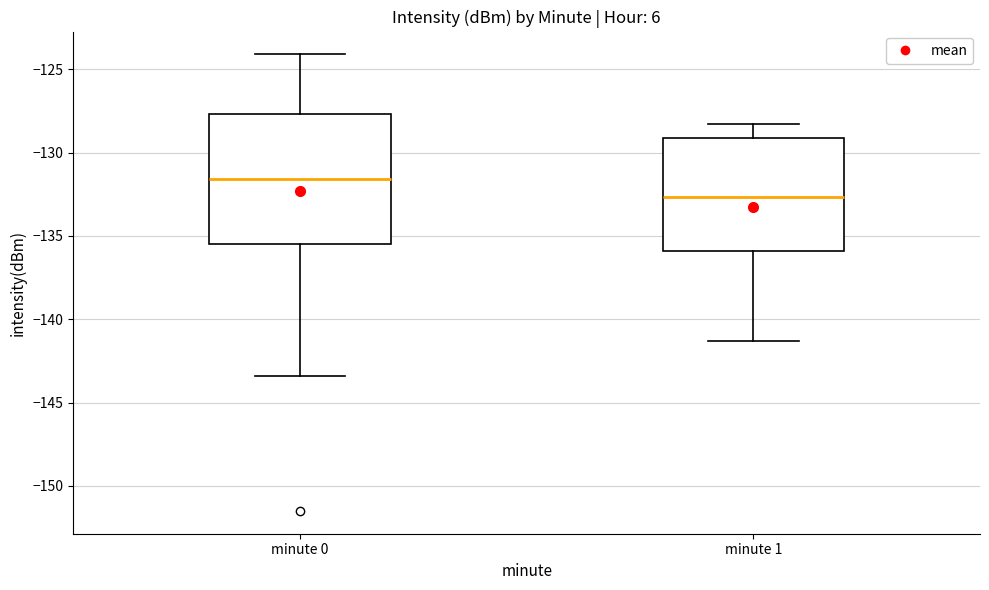

Comparing the boxes themselves (not the whiskers), which one is the tallest?

minute 0